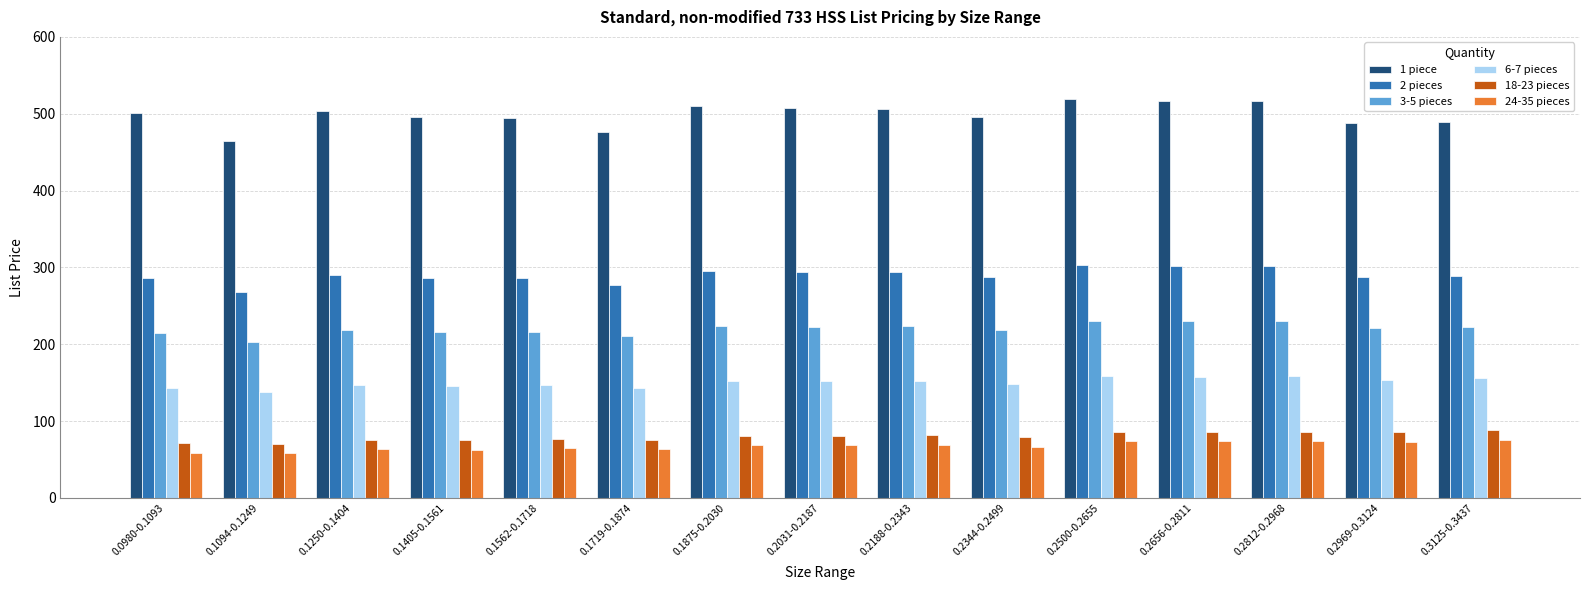

What is the label of the 8th bar from the right?

0.2031-0.2187